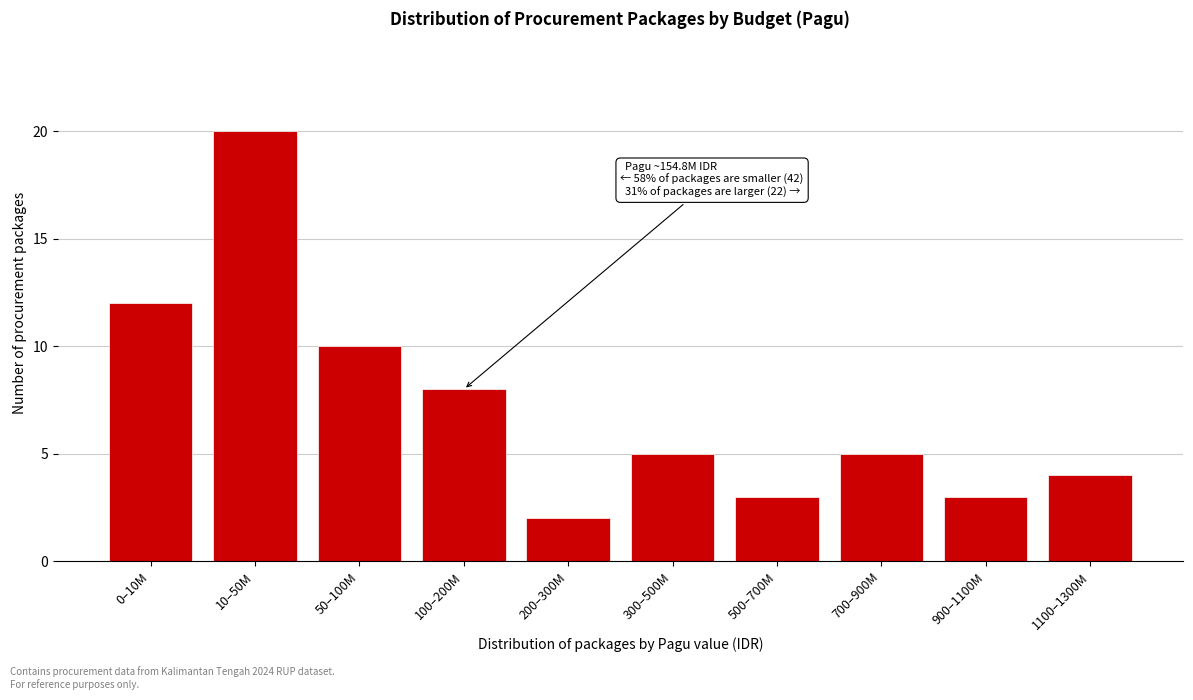

Reading right to left, extract all data points from this chart.

4	3	5	3	5	2	8	10	20	12